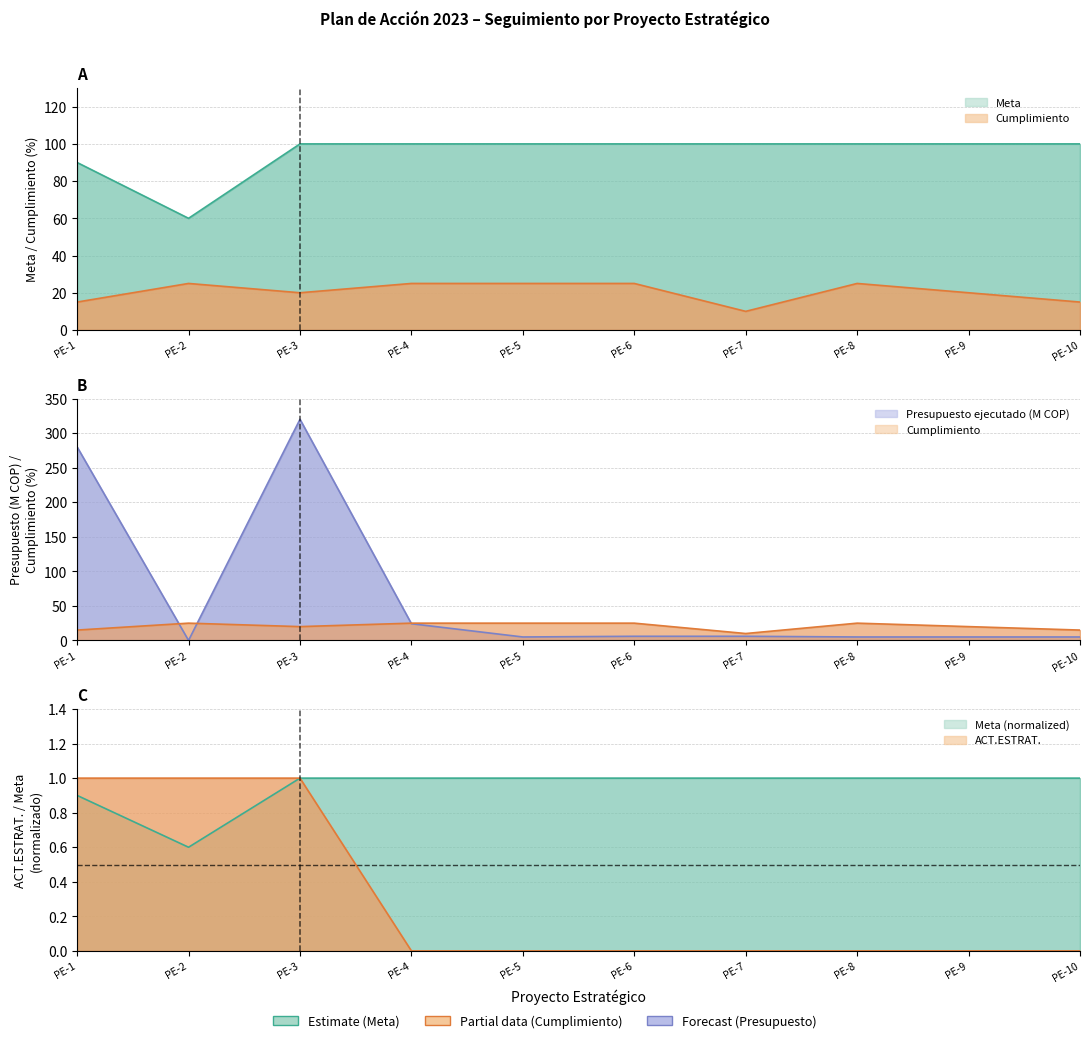

Reading right to left, extract all data points from this chart.

Meta: 100.0	100.0	100.0	100.0	100.0	100.0	100.0	100.0	60.0	90.0
Cumplimiento: 15.0	20.0	25.0	10.0	25.0	25.0	25.0	20.0	25.0	15.0
Presupuesto ejecutado (M): 5.0	5.0	5.0	6.0	6.0	5.0	24.2	320.0	0.0	280.0
ACT.ESTRAT.: 0.0	0.0	0.0	0.0	0.0	0.0	0.0	1.0	1.0	1.0